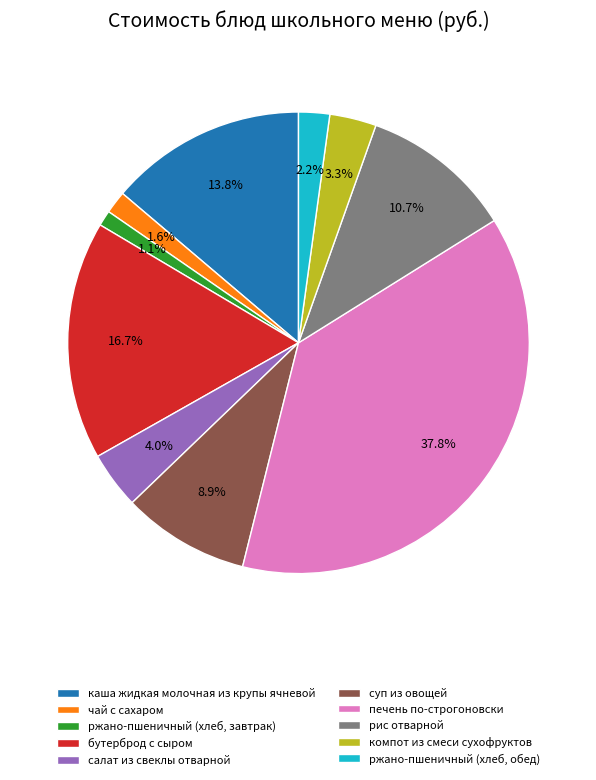

Is рис отварной the majority of the pie?

No